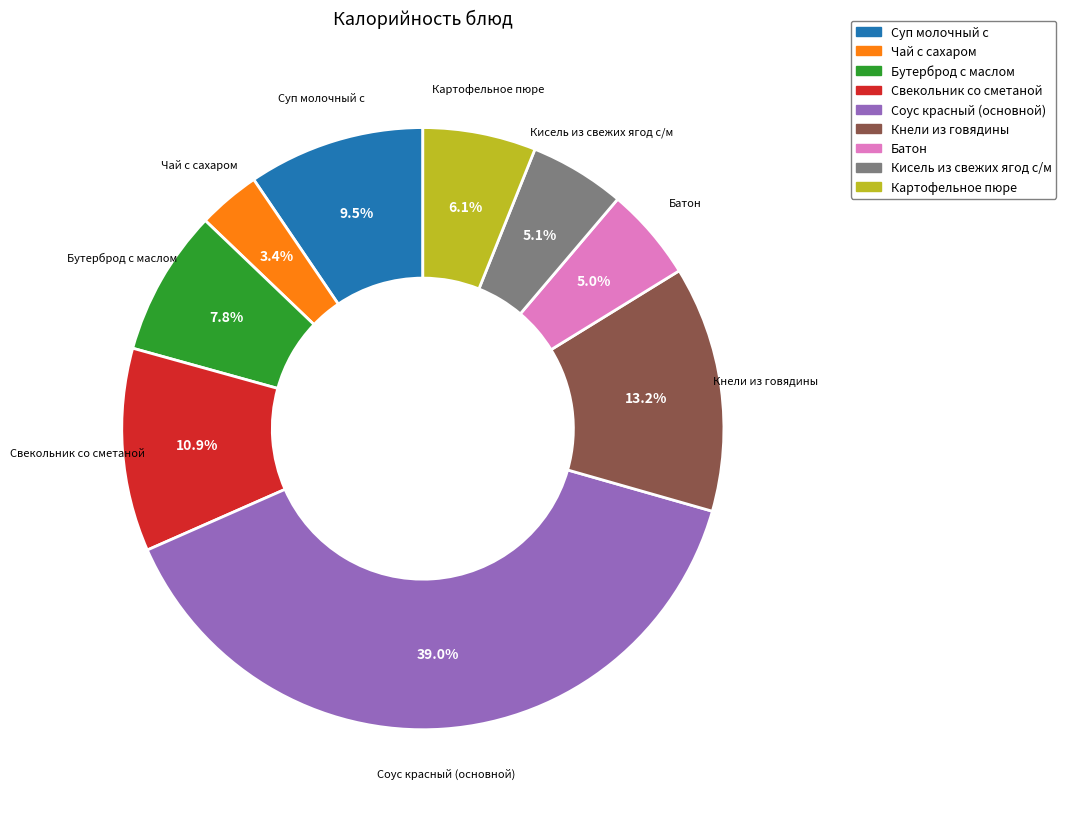

To the nearest percent, what percentage of the pie is Бутерброд с маслом?

8%